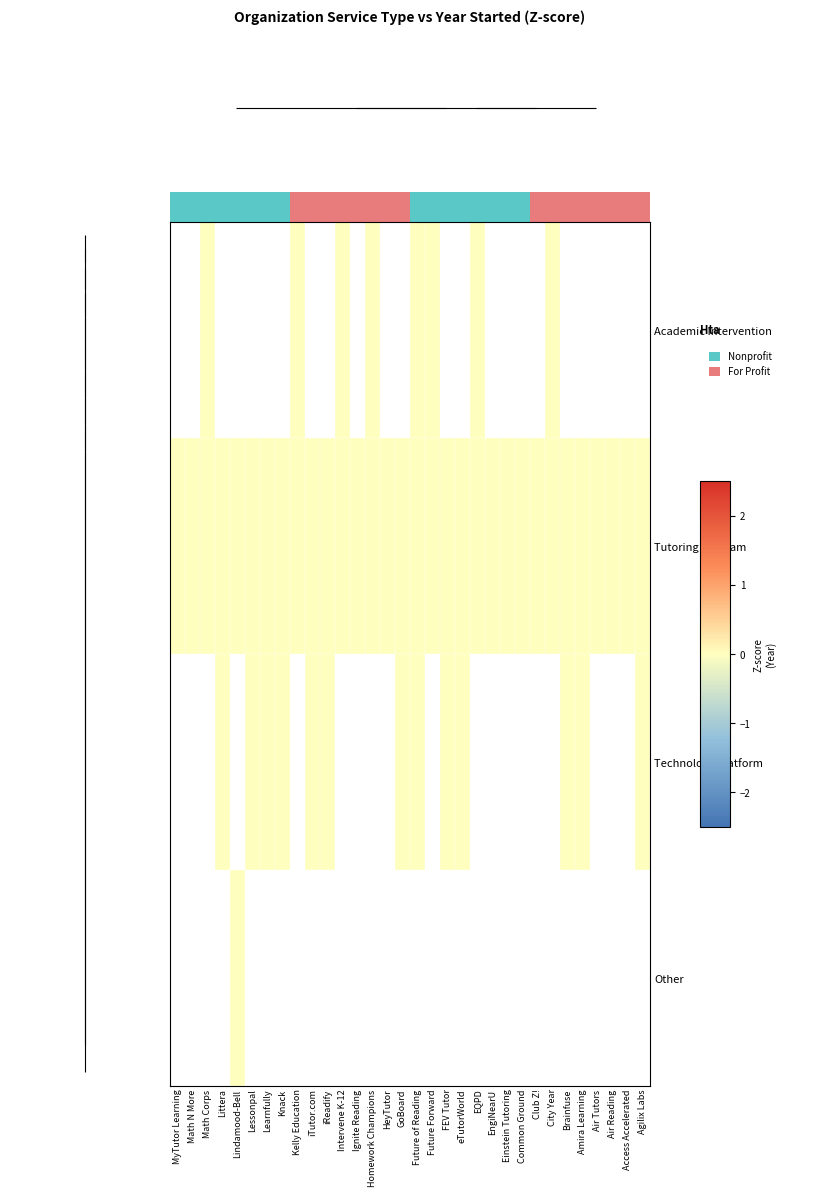

Rank the series by their maximum value, from highest to lowest.

Other, Technology Platform, Tutoring Program, Academic Intervention